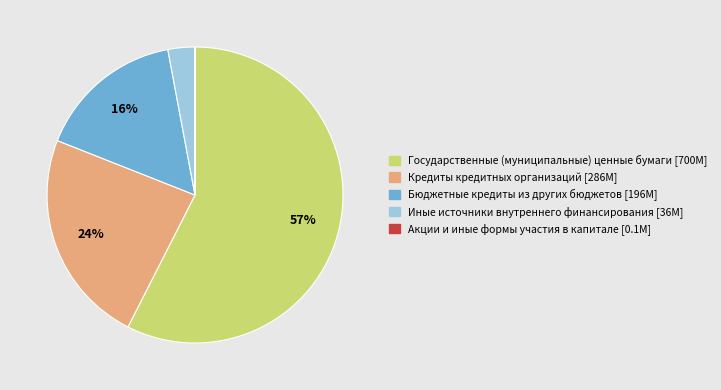

What is the ratio of the value at Государственные (муниципальные) ценные бумаги [700M] to the value at Бюджетные кредиты из других бюджетов [196M]?

3.6